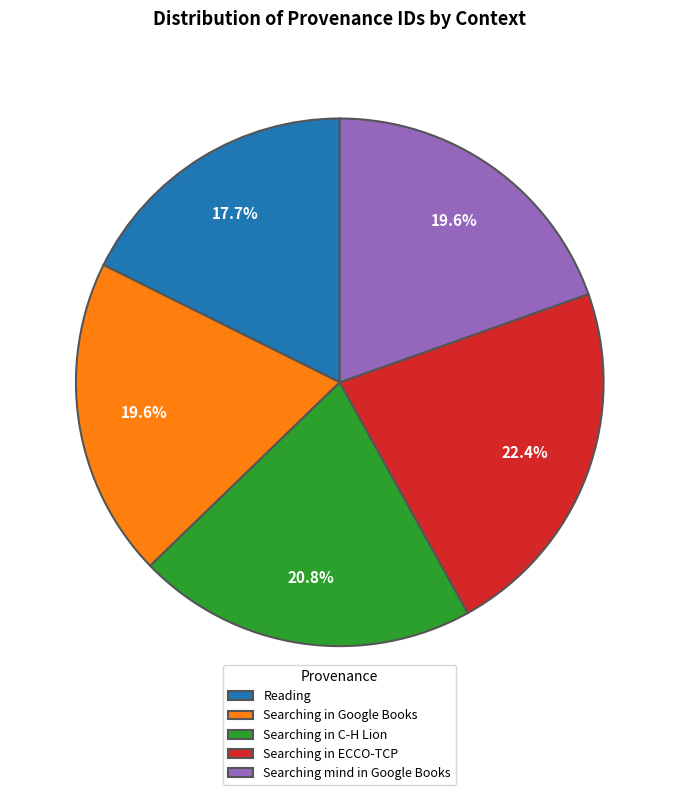

Does any single category account for the majority?

No